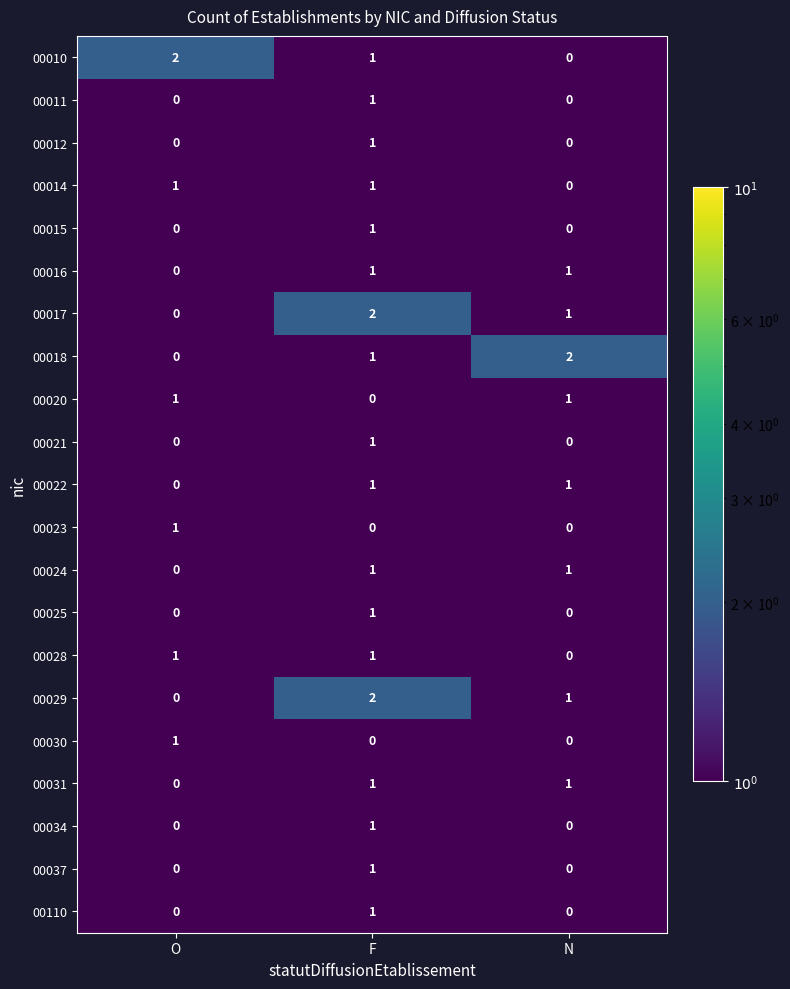

Which category has the lowest value in the 00020 series?

F